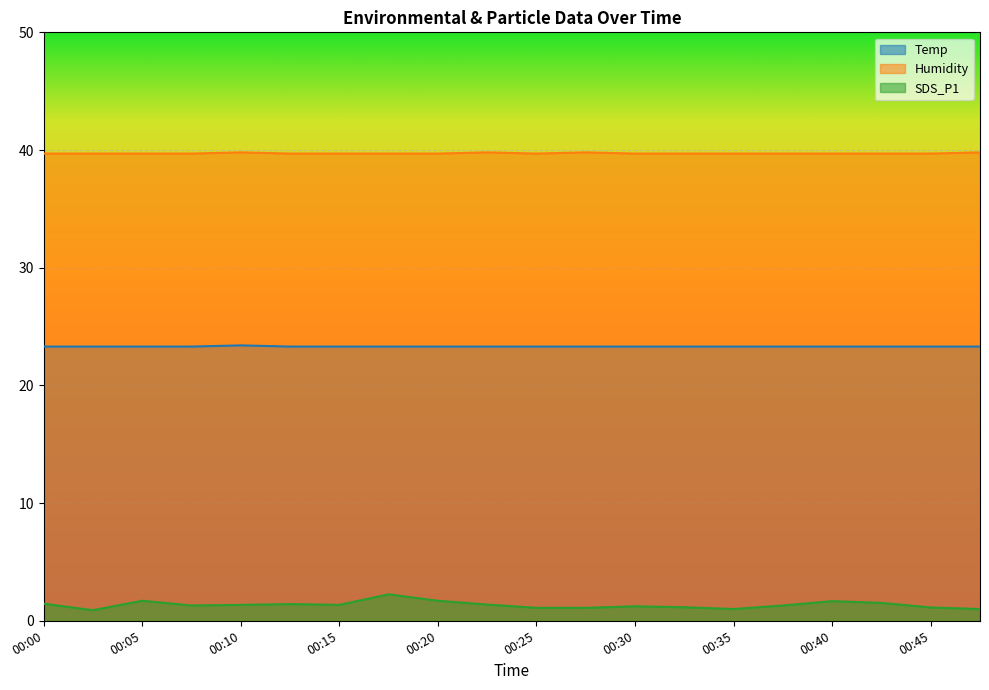

Reading right to left, transcribe all the data shown in this chart.

Temp: 23.3	23.3	23.3	23.3	23.3	23.3	23.3	23.3	23.3	23.3	23.3	23.3	23.3	23.3	23.3	23.4	23.3	23.3	23.3	23.3
Humidity: 39.8	39.7	39.7	39.7	39.7	39.7	39.7	39.7	39.8	39.7	39.8	39.7	39.7	39.7	39.7	39.8	39.7	39.7	39.7	39.7
SDS_P1: 1.0	1.1	1.5	1.7	1.3	1.0	1.1	1.2	1.1	1.1	1.4	1.7	2.2	1.4	1.4	1.4	1.3	1.7	0.9	1.4